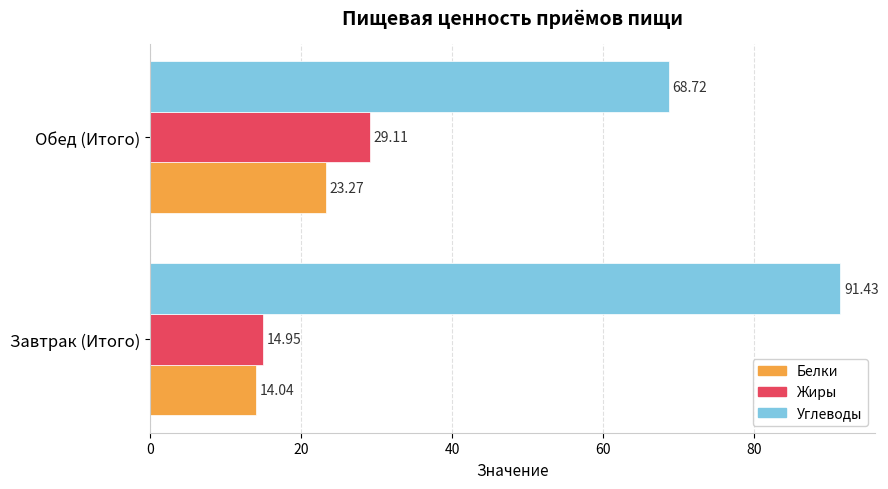

At which label does Жиры reach its peak?

Обед (Итого)